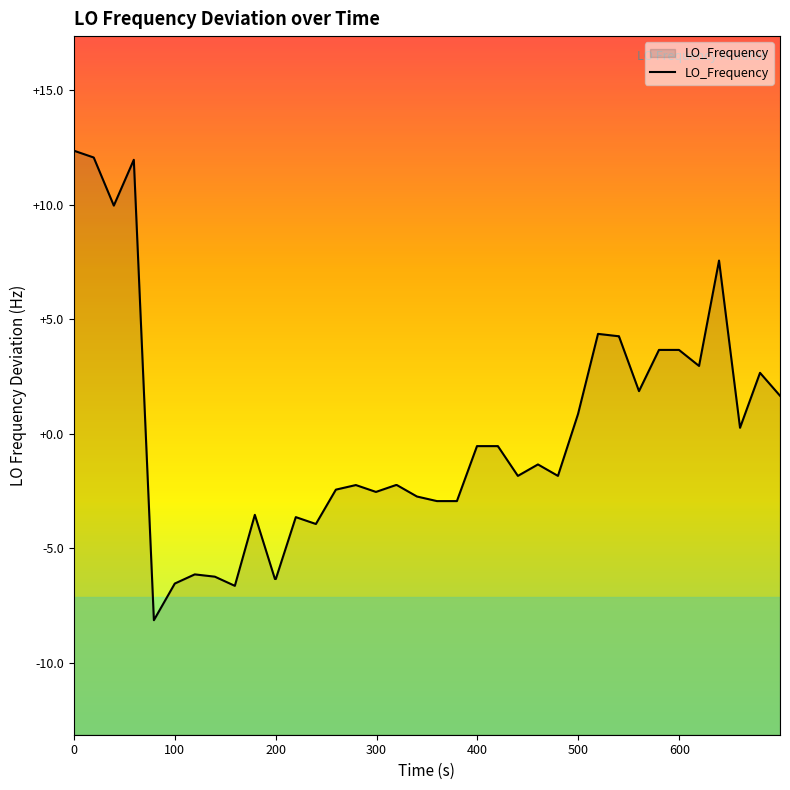

What is the maximum value shown in the chart?

12.4